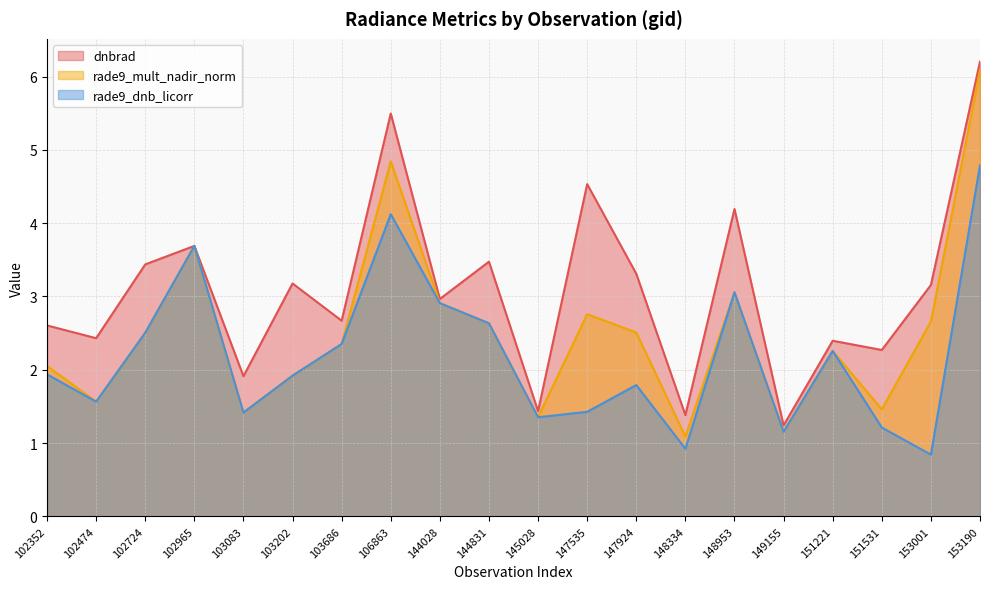

At which label does rade9_dnb_licorr first exceed 1?

102352